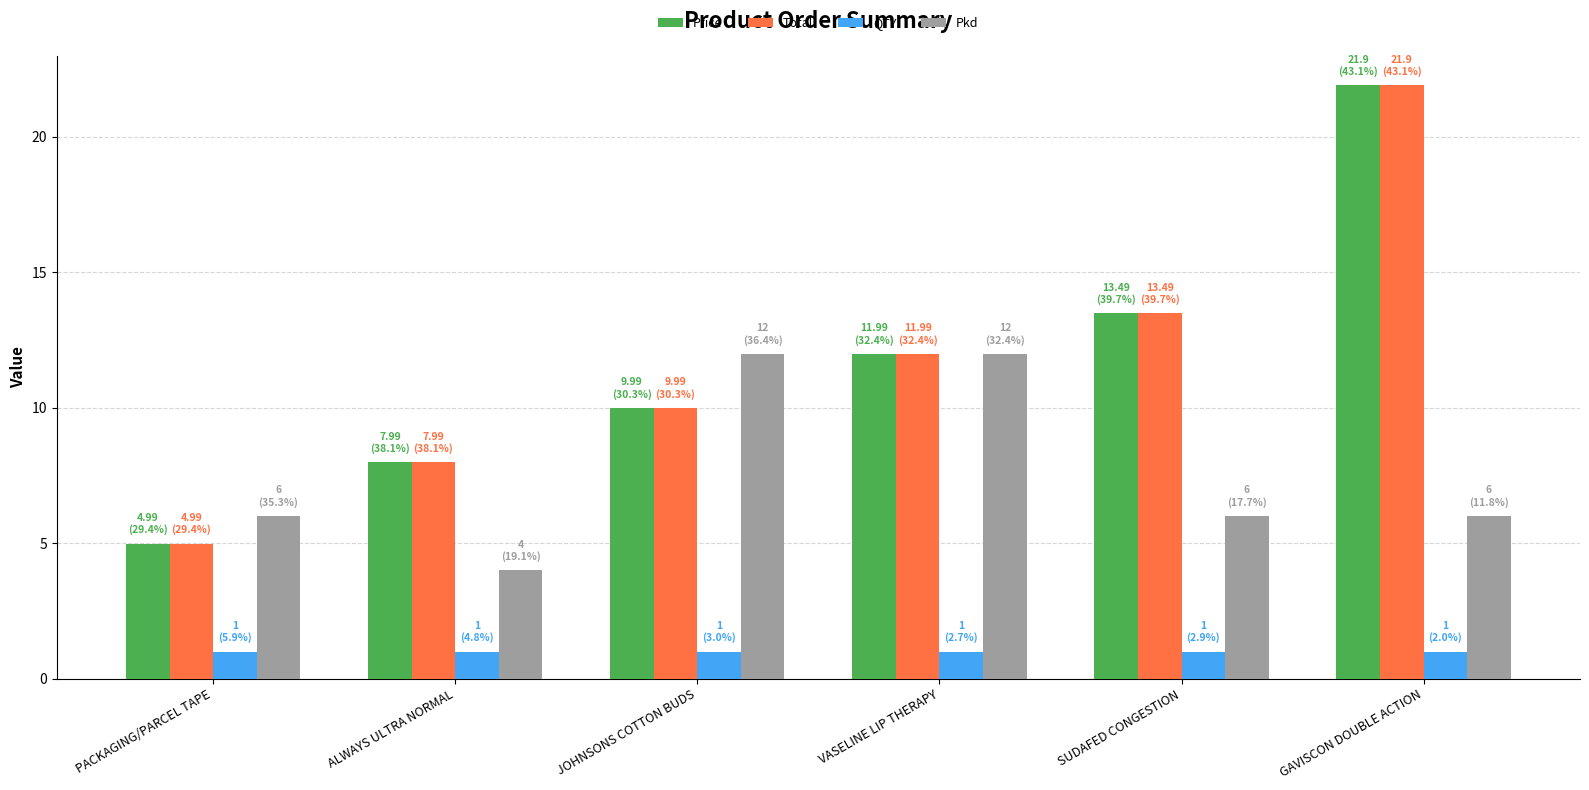

How many data points in Price are less than 11?

3